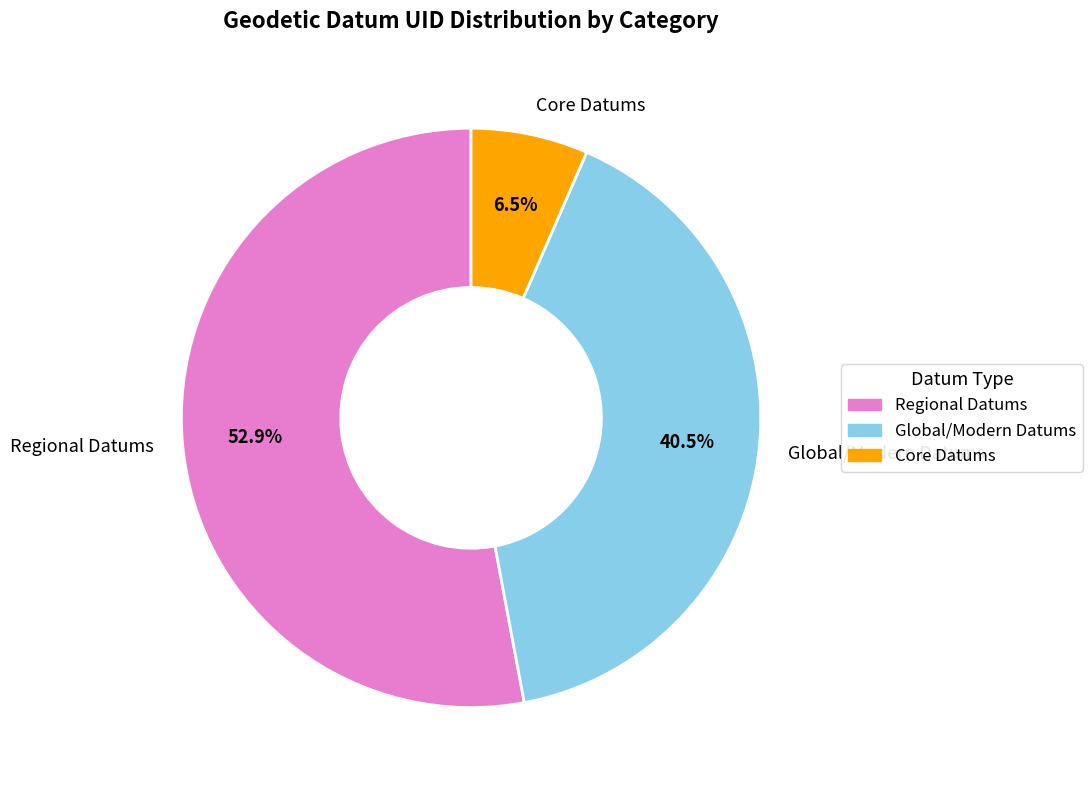

Which category has the biggest portion of the pie?

Regional Datums